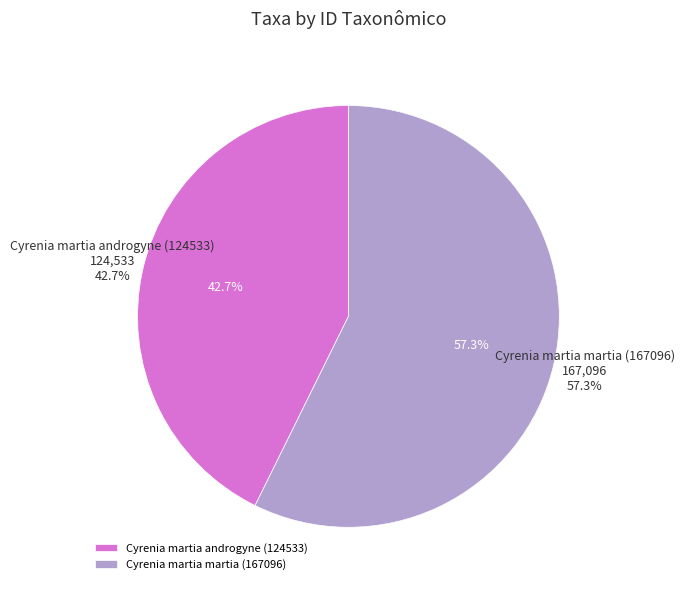

Which slice is the smallest?

Cyrenia martia androgyne (124533)